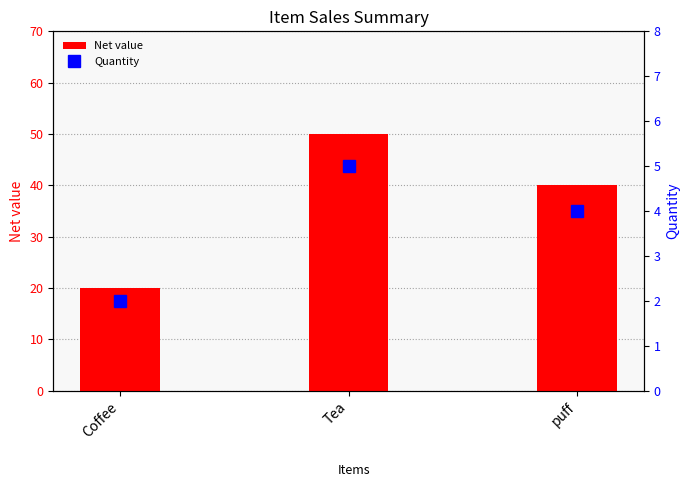

At how many categories does at least one series exceed 13?

3